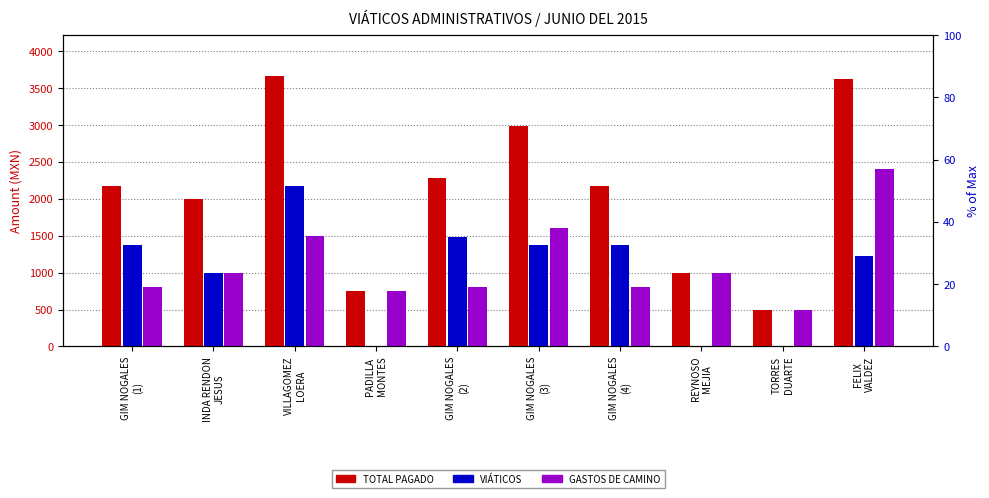

What is the total value across all series at TORRES
DUARTE?

1000.0